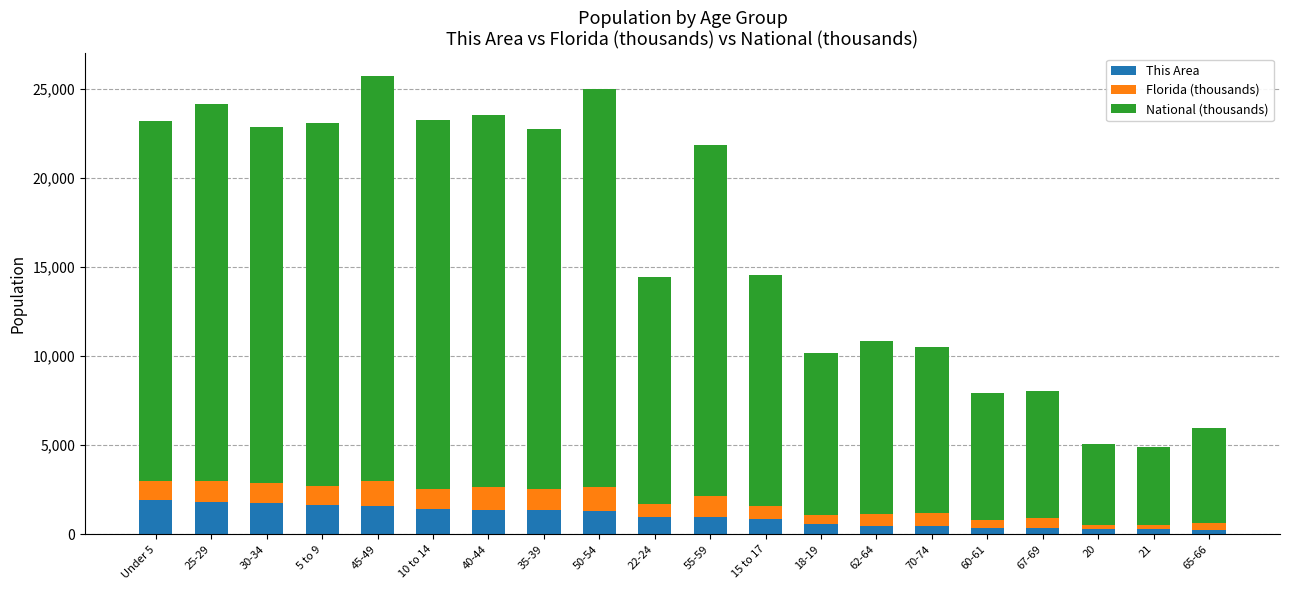

What is the total value across all series at 45-49?

25701.8